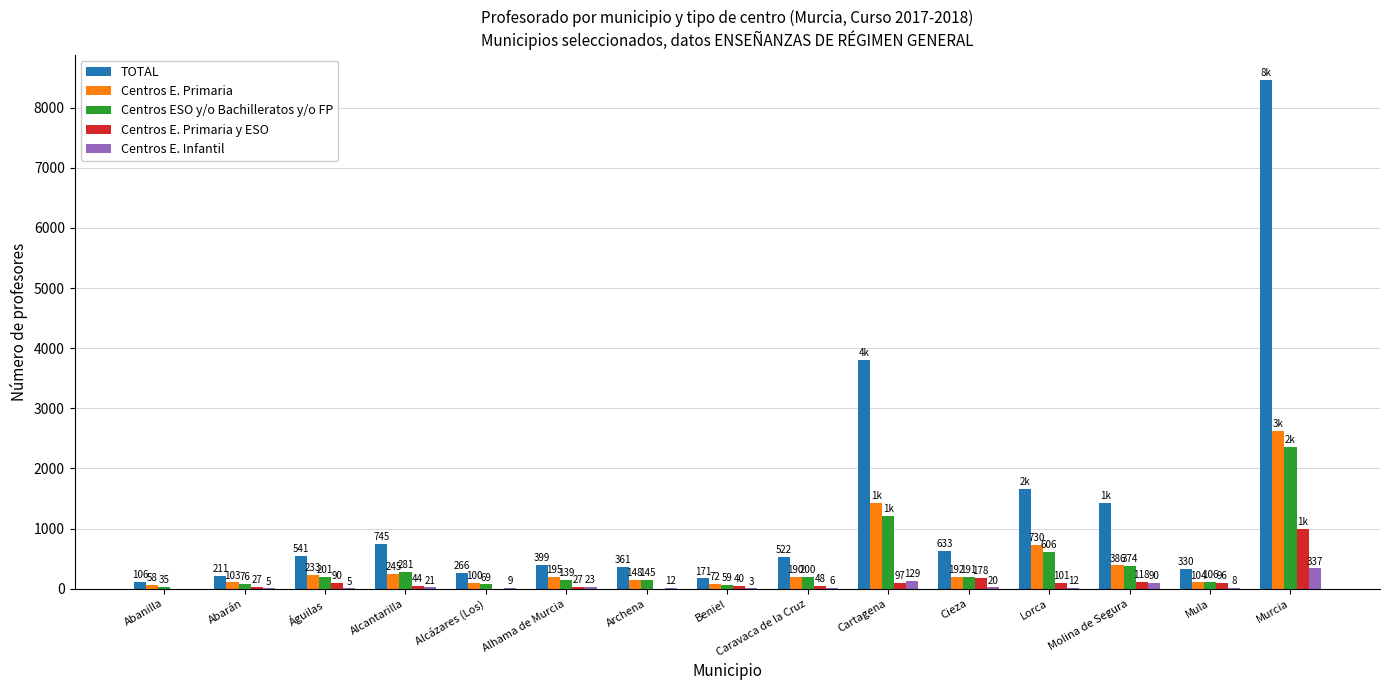

What is the total value across all series at Cieza?

1214